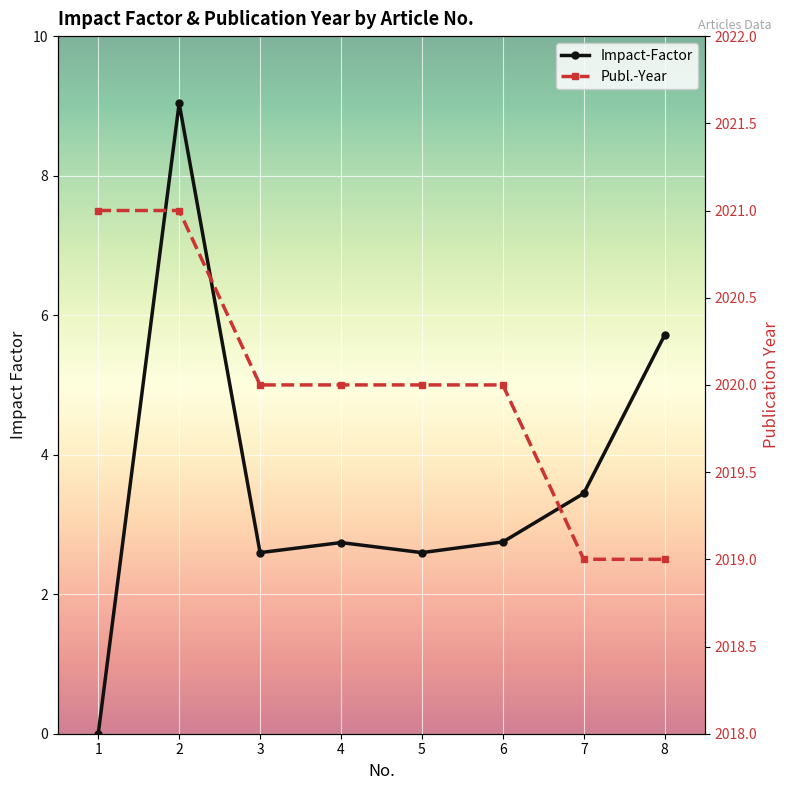

What is the approximate value of Impact-Factor at 8?

5.7